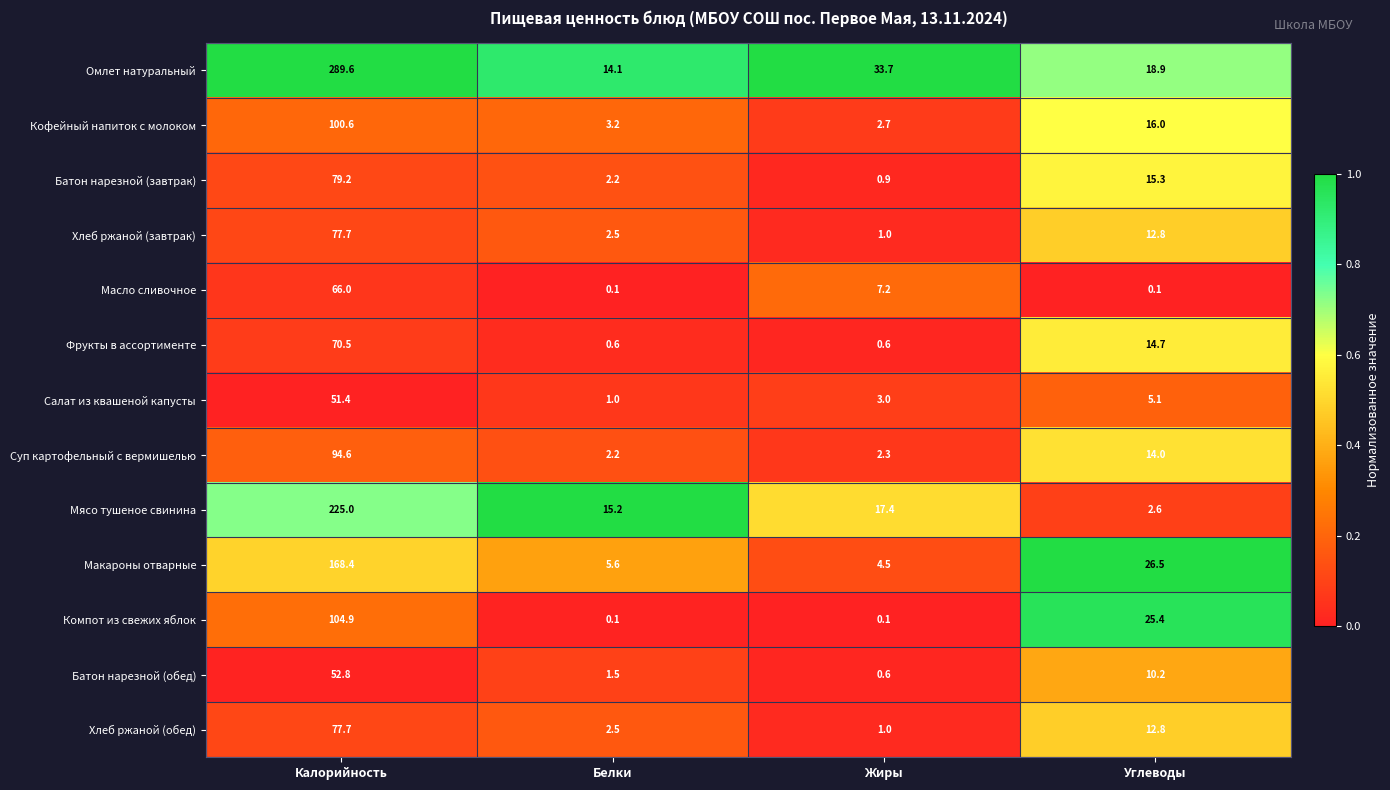

Which series has the largest total across all categories?

Омлет натуральный